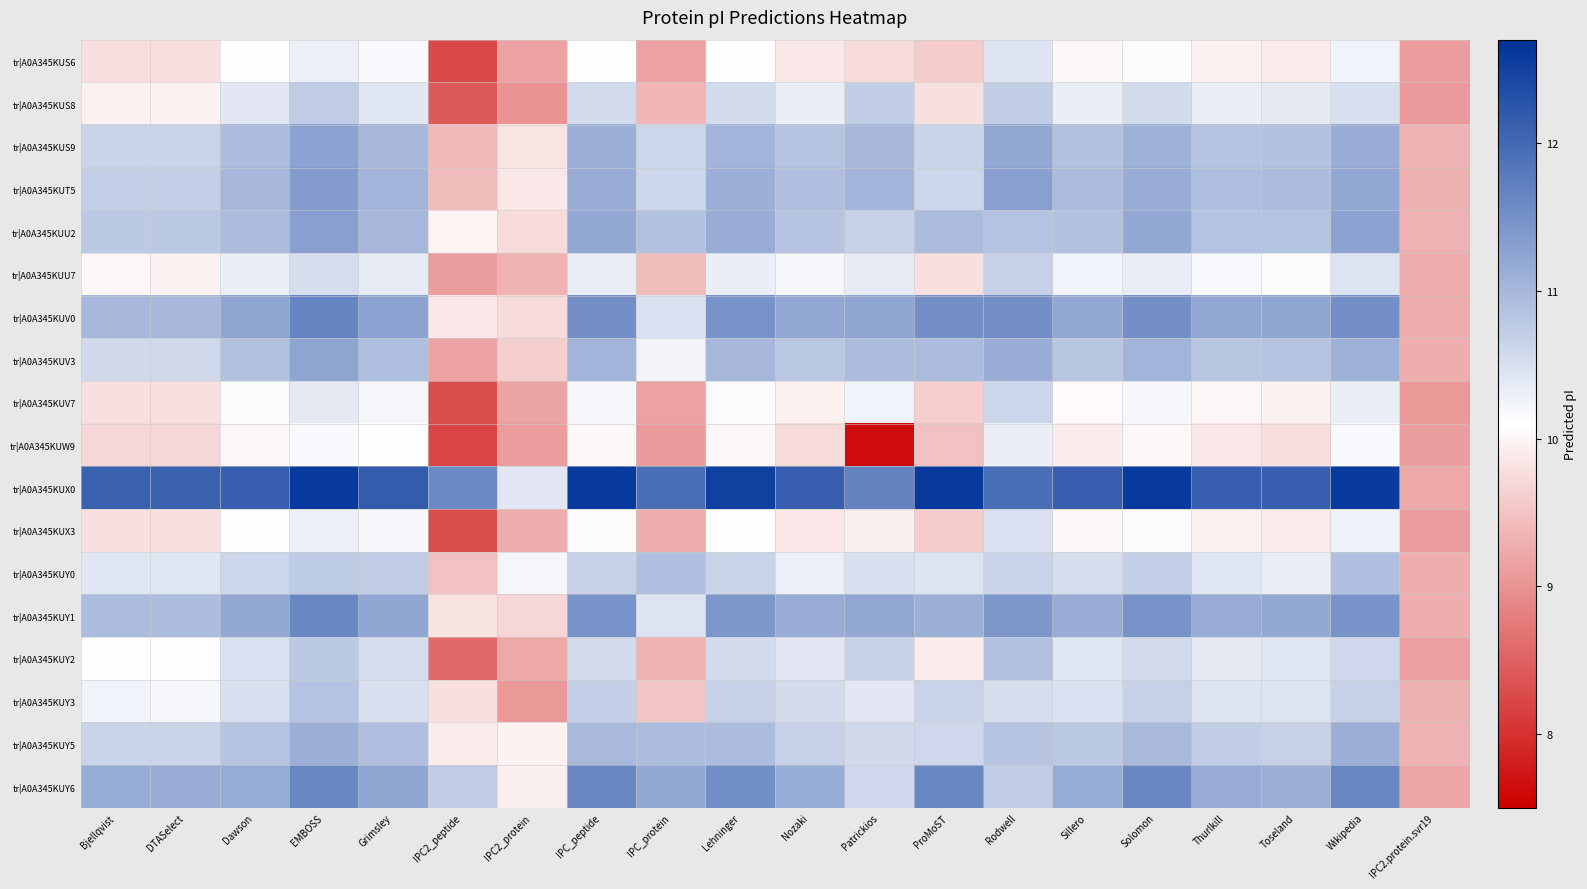

What is the spread (max minus min) of values at IPC_protein?

2.9